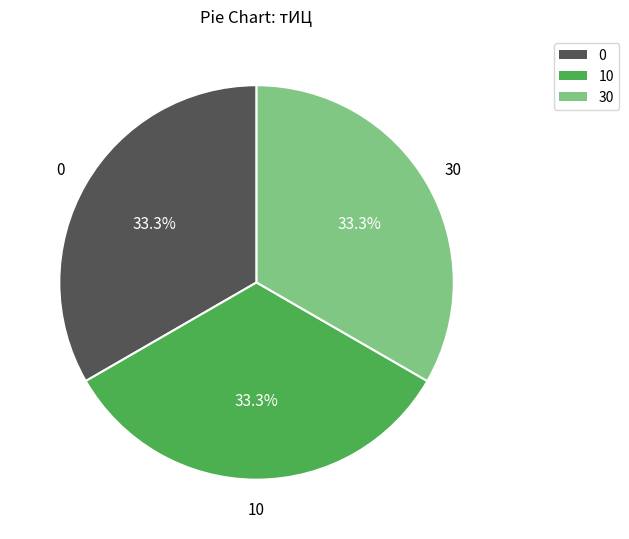

How many slices are in this pie chart?

3